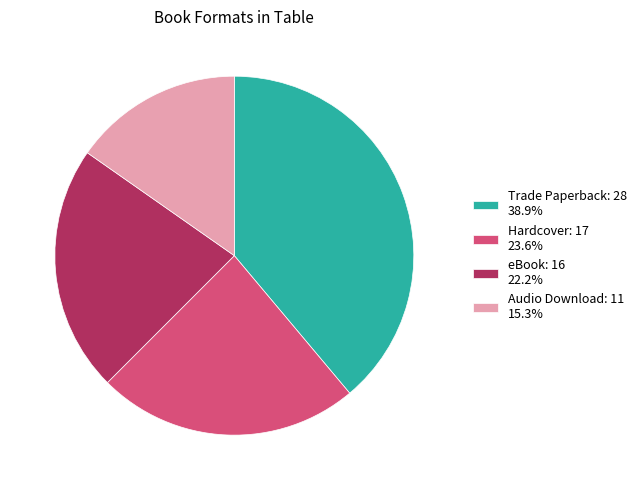

Does Trade Paperback account for over 50% of the chart?

No